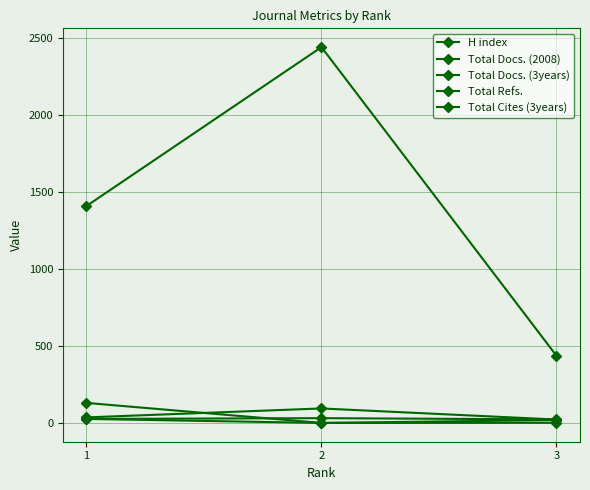

Reading left to right, extract all data points from this chart.

H index: 1=26	2=31	3=23
Total Docs. (2008): 1=36	2=94	3=22
Total Docs. (3years): 1=130	2=0	3=19
Total Refs.: 1=1408	2=2440	3=436
Total Cites (3years): 1=26	2=0	3=1